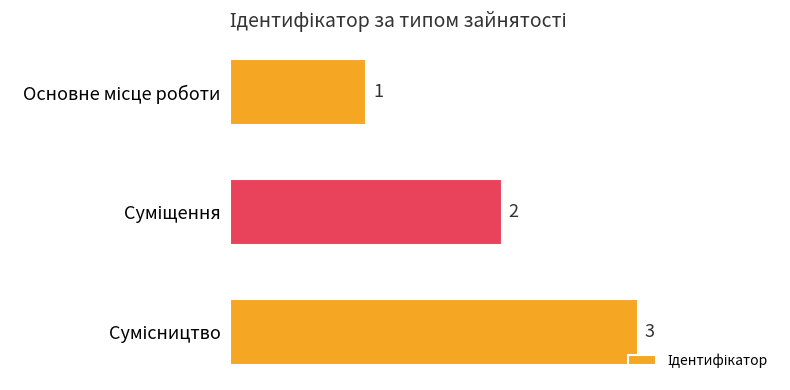

What is the greatest value displayed?

3